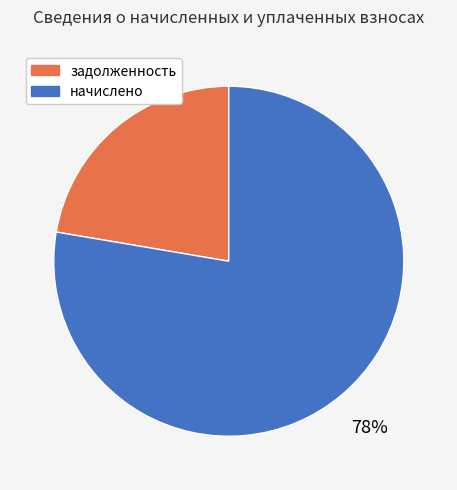

Is задолженность the majority of the pie?

No